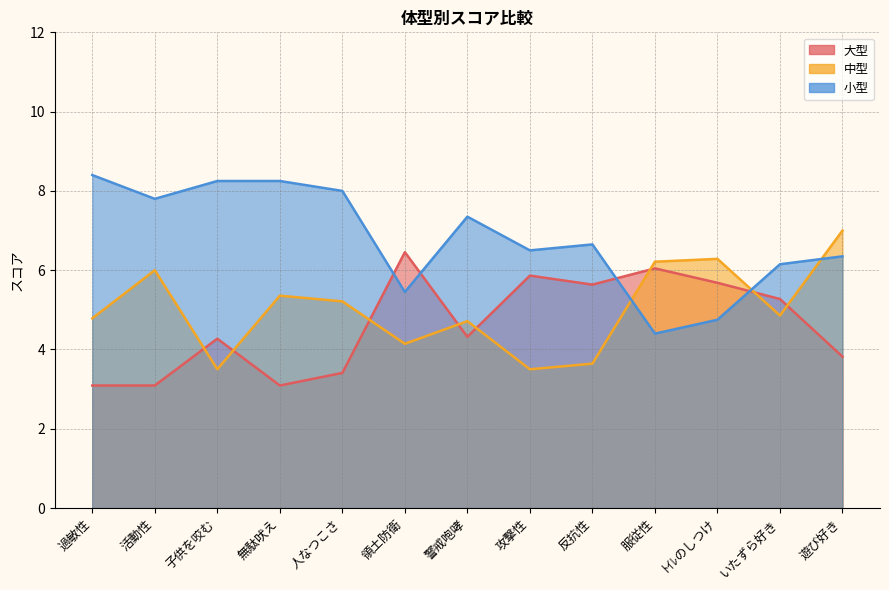

What is the sum of the 小型 values at 過敏性 and 領土防衛?

13.9